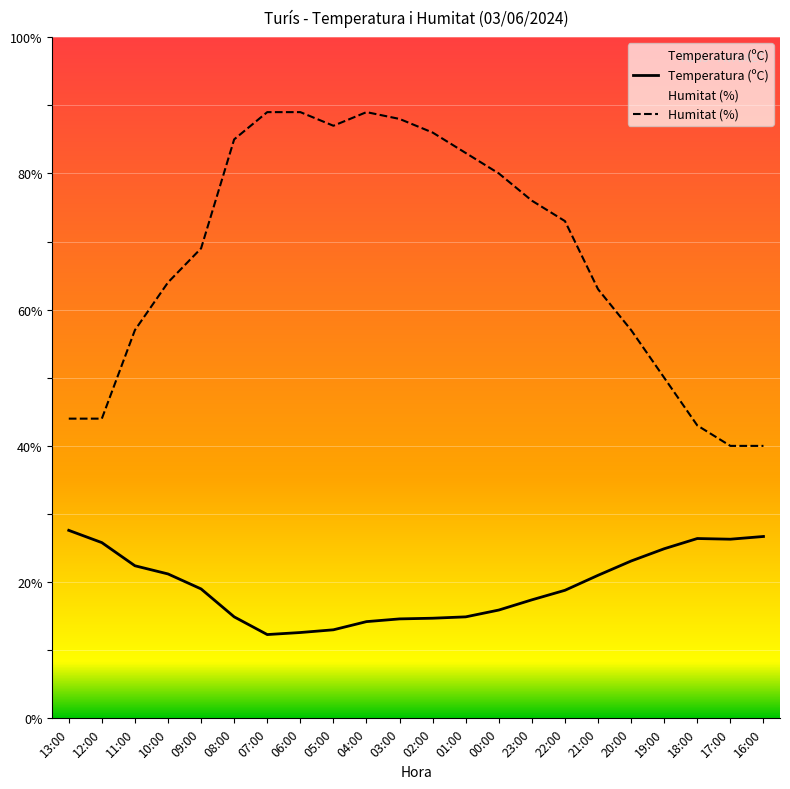

Which category has the highest value in the Temperatura (ºC) series?

13:00